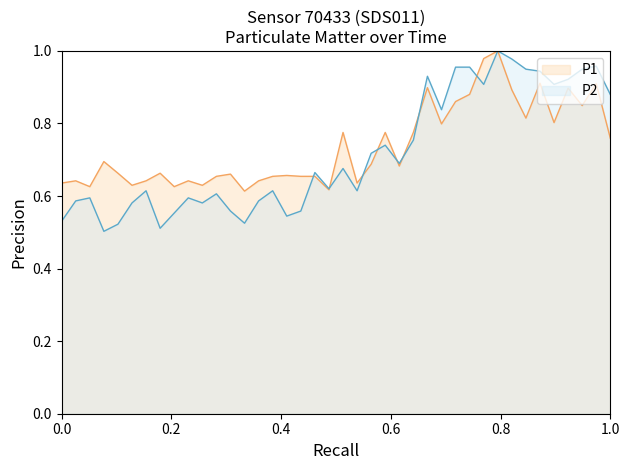

Which series has the widest spread of values?

P2